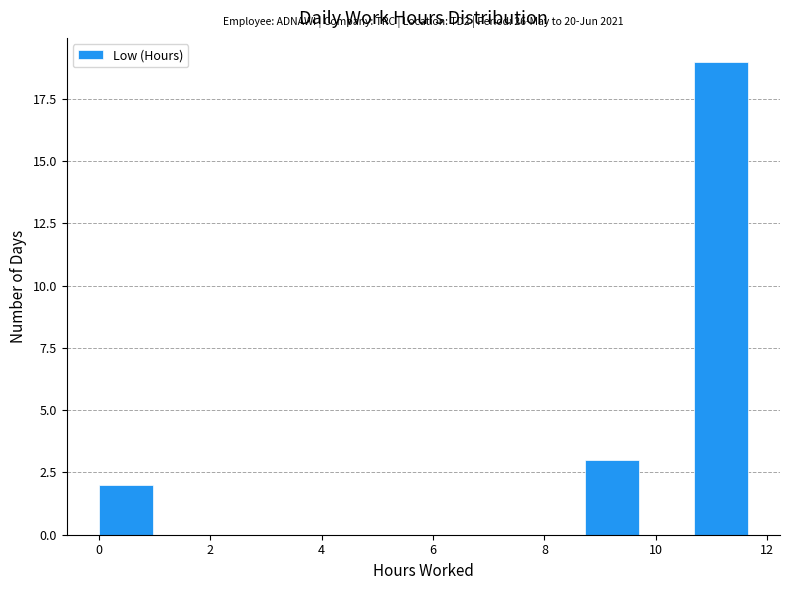

Over which range of the x-axis is the bar tallest?

10.6 to 11.6